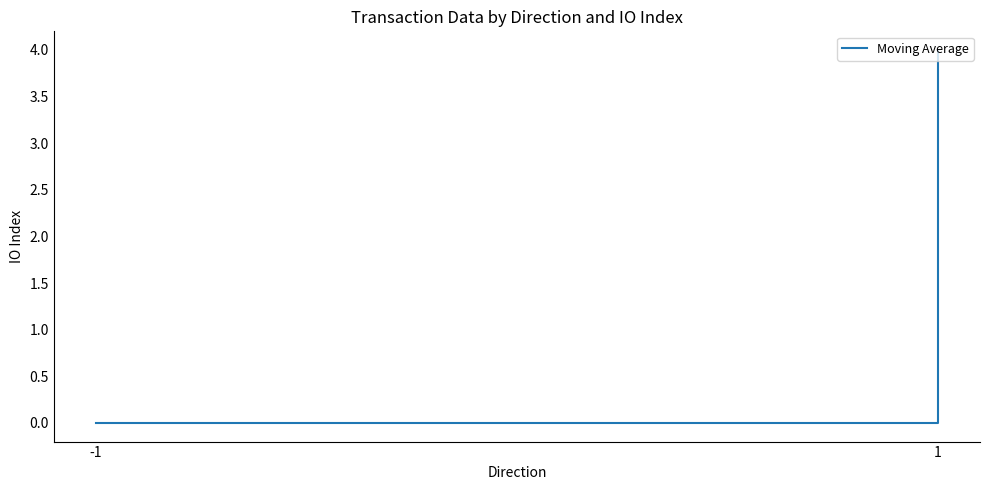

Is this an area chart (filled region under the line)?

No